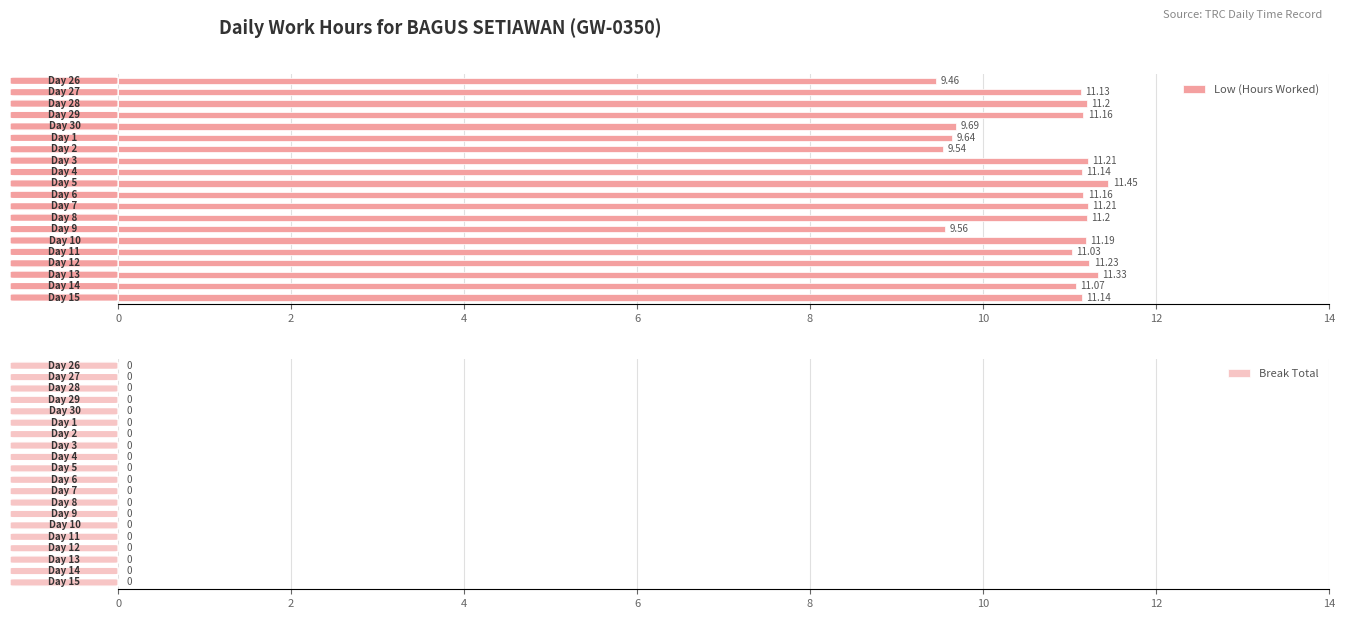

What is the average value?

10.8